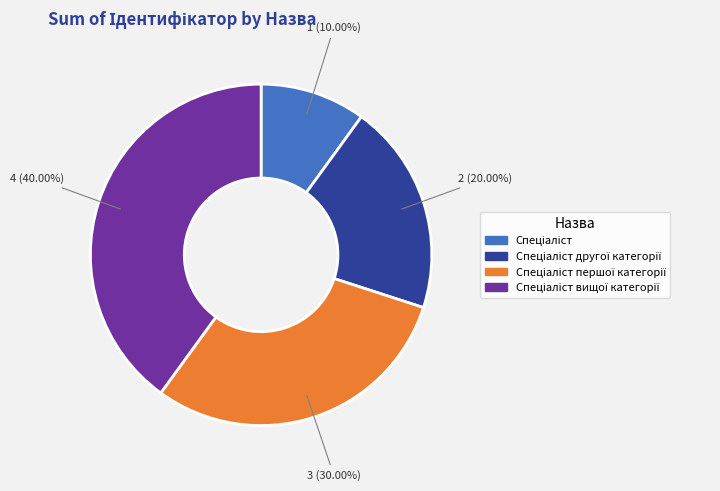

Is there any slice that represents more than half of the pie?

No